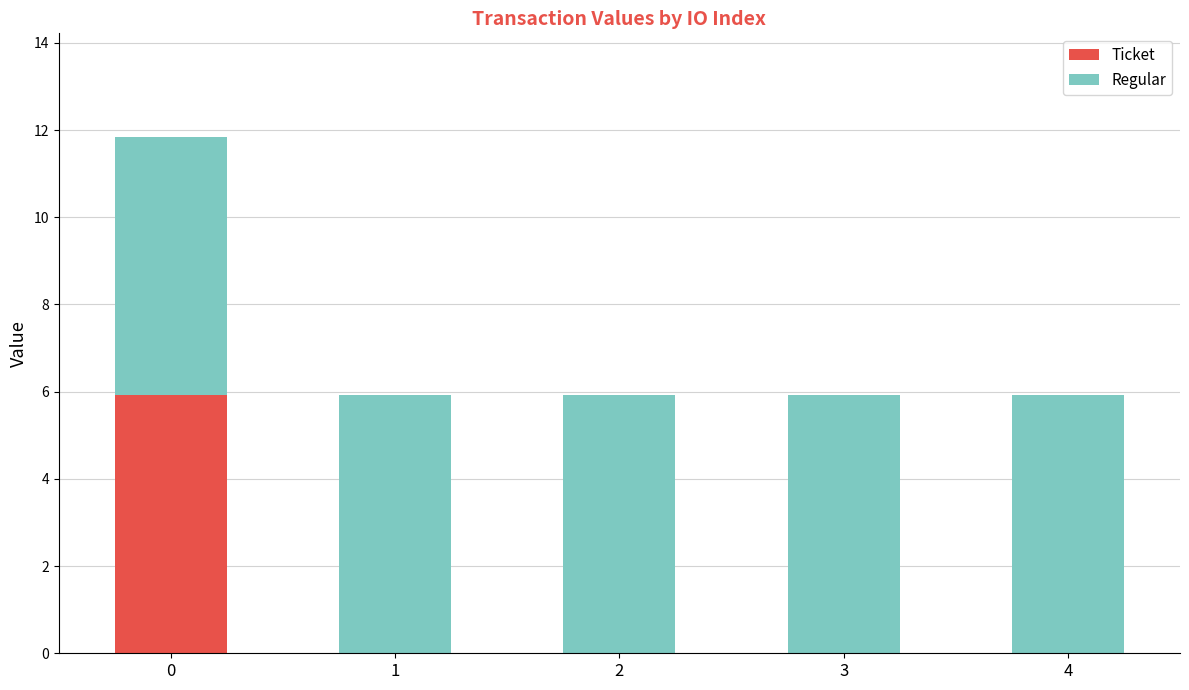

What is the sum of all Ticket values?

5.9